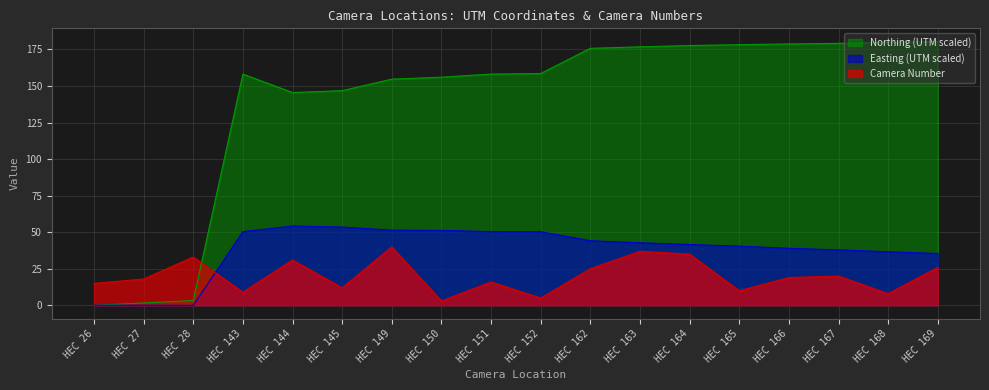

How many data points in Northing (UTM scaled) are less than 158?

7